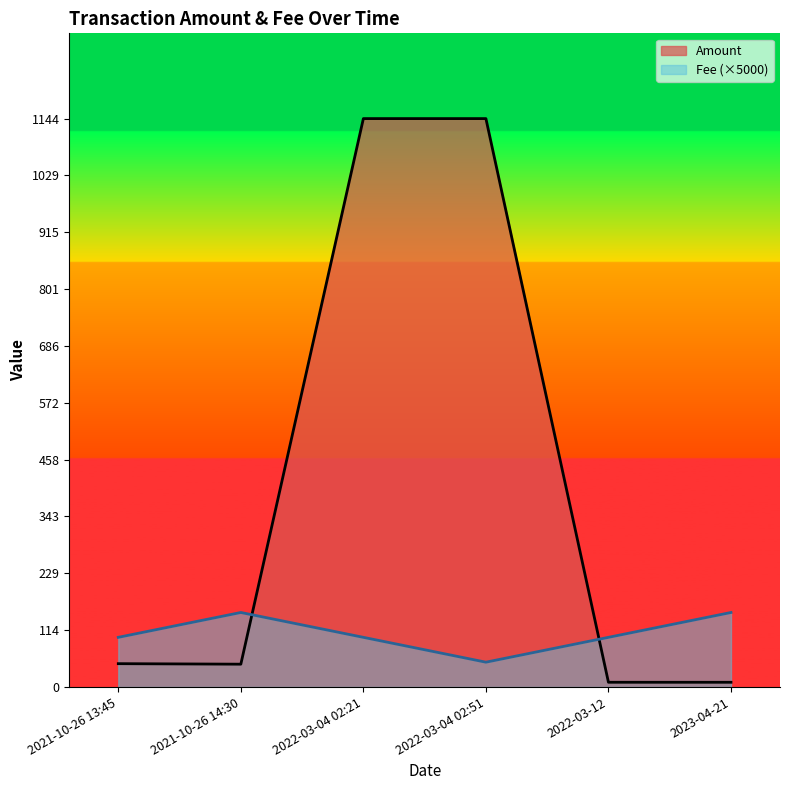

What is the spread (max minus min) of values at 2021-10-26 14:30?

104.0